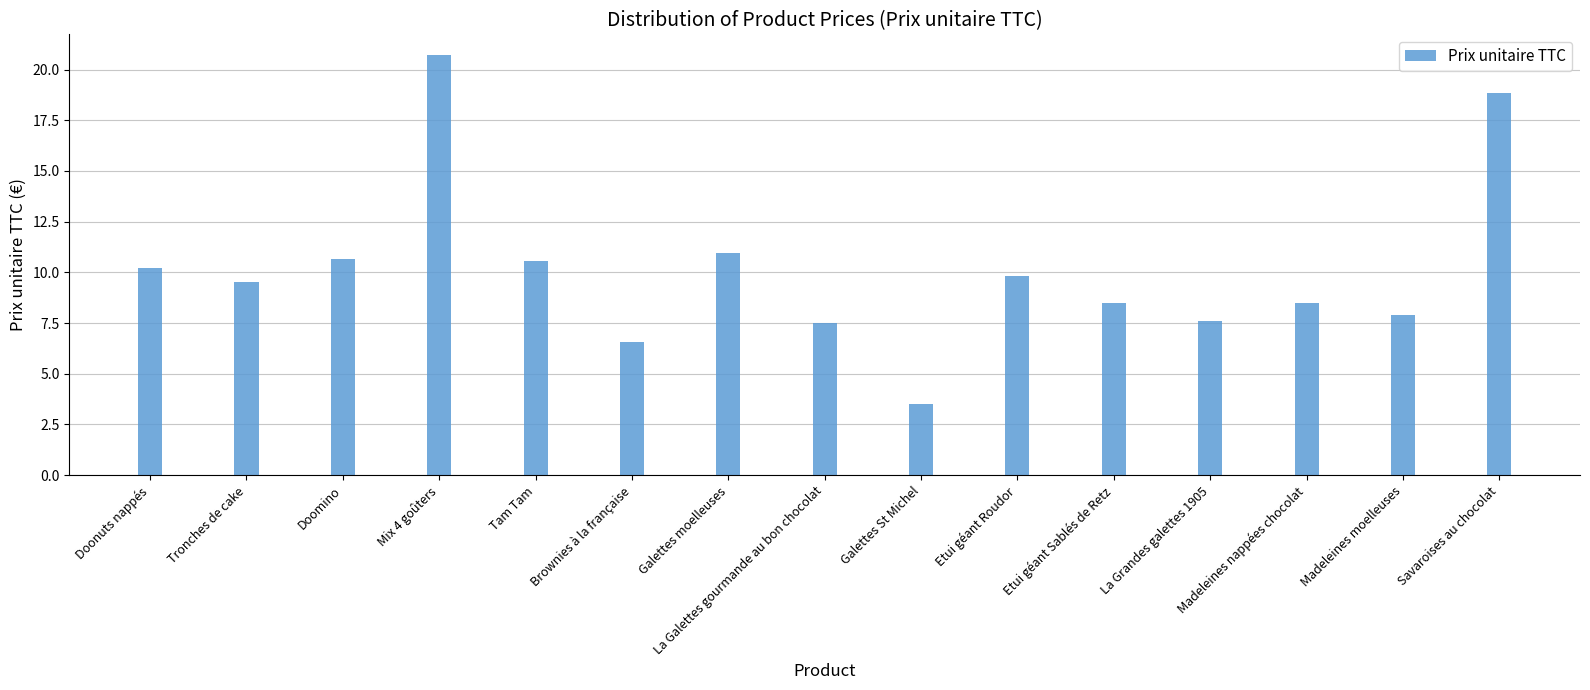

Count the number of categories in the chart.

15